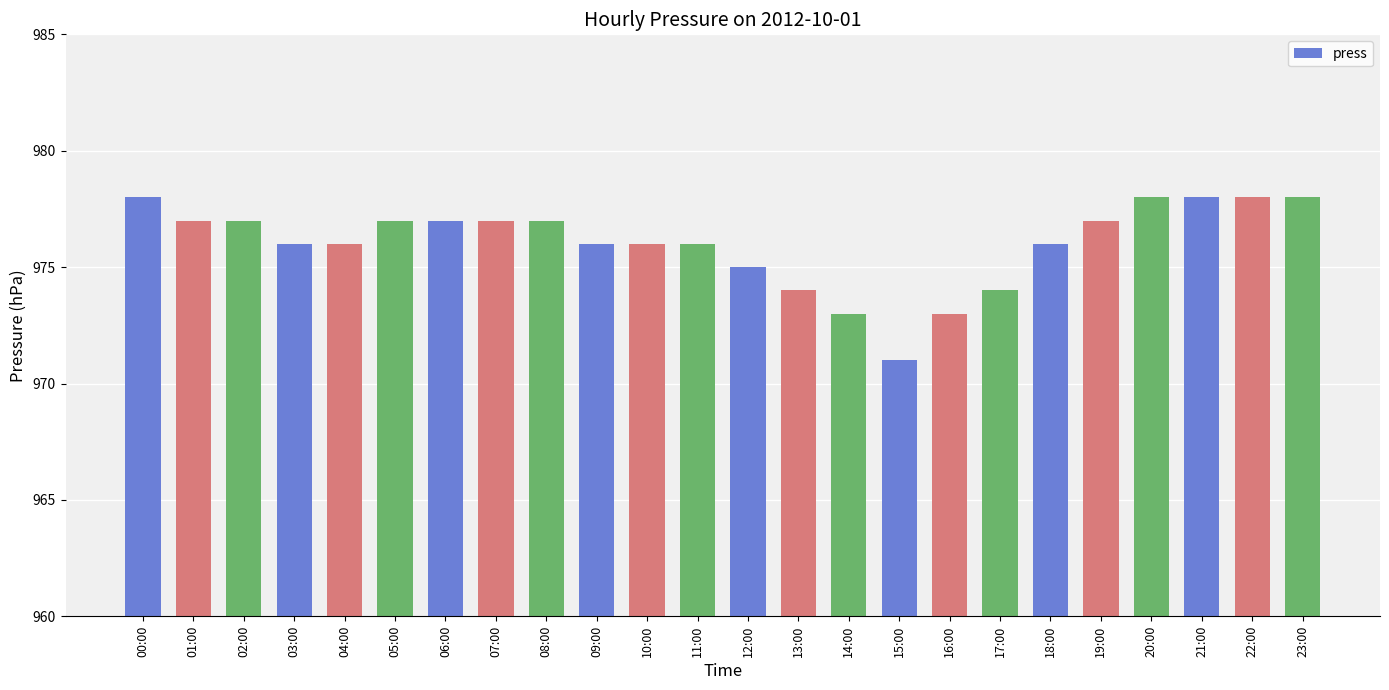

How many bars are there in total?

24